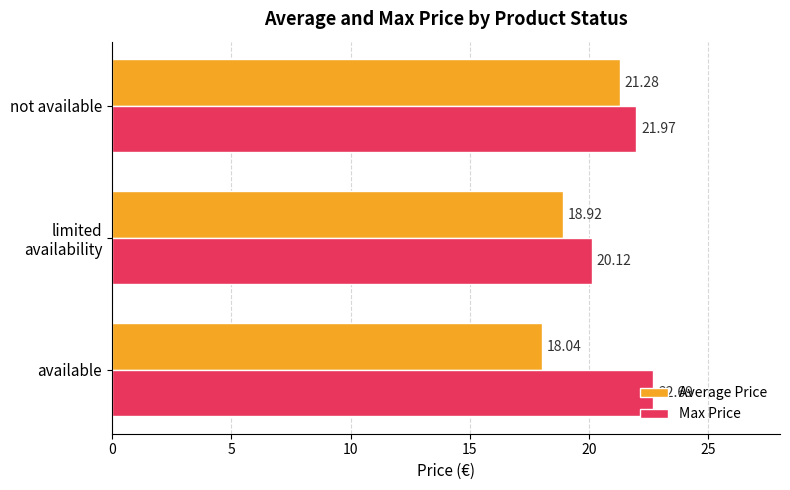

What is the difference between the highest and lowest values at available?

4.7